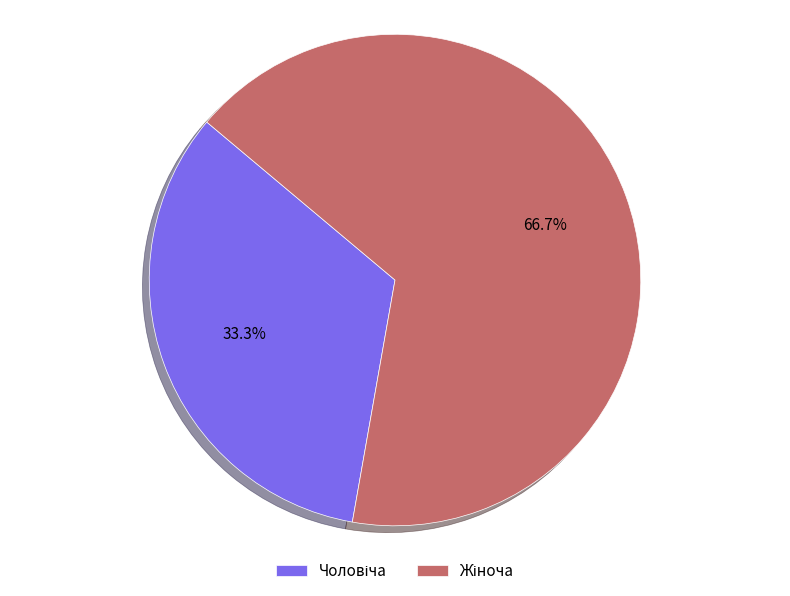

Count the number of slices in the pie.

2